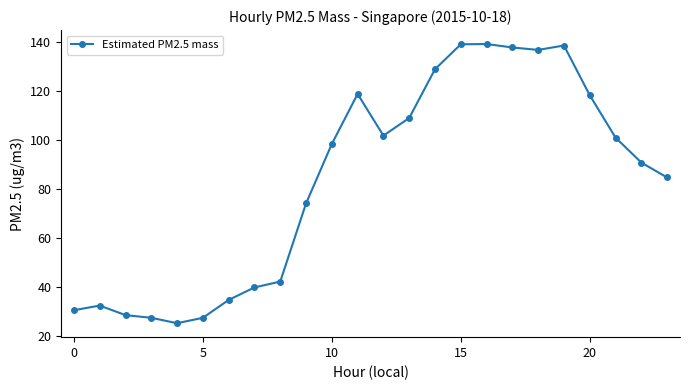

True or false: the data has more than 1 interior local peaks.

True